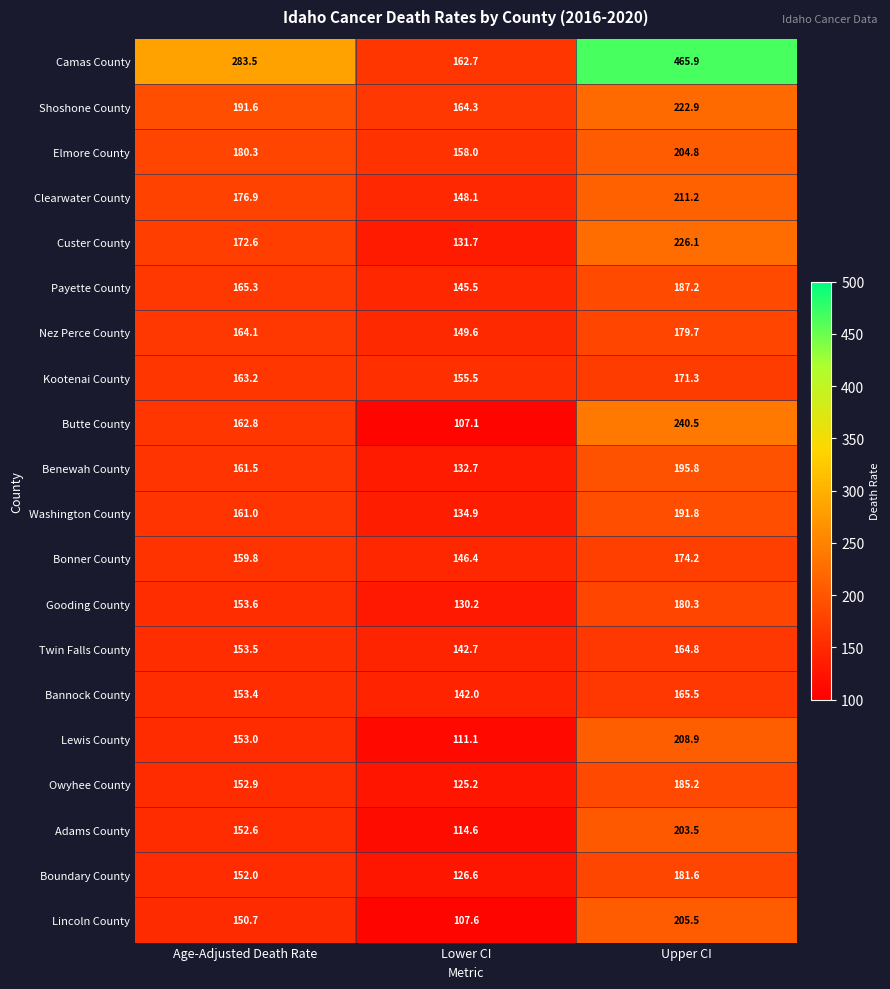

Which series has the largest total across all categories?

Camas County